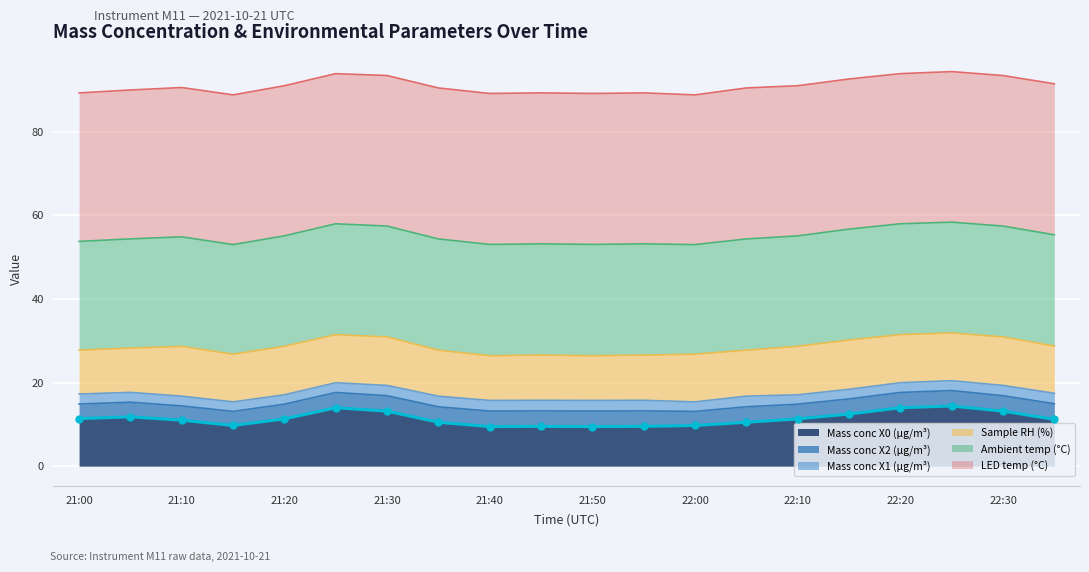

What is the average value?

11.4